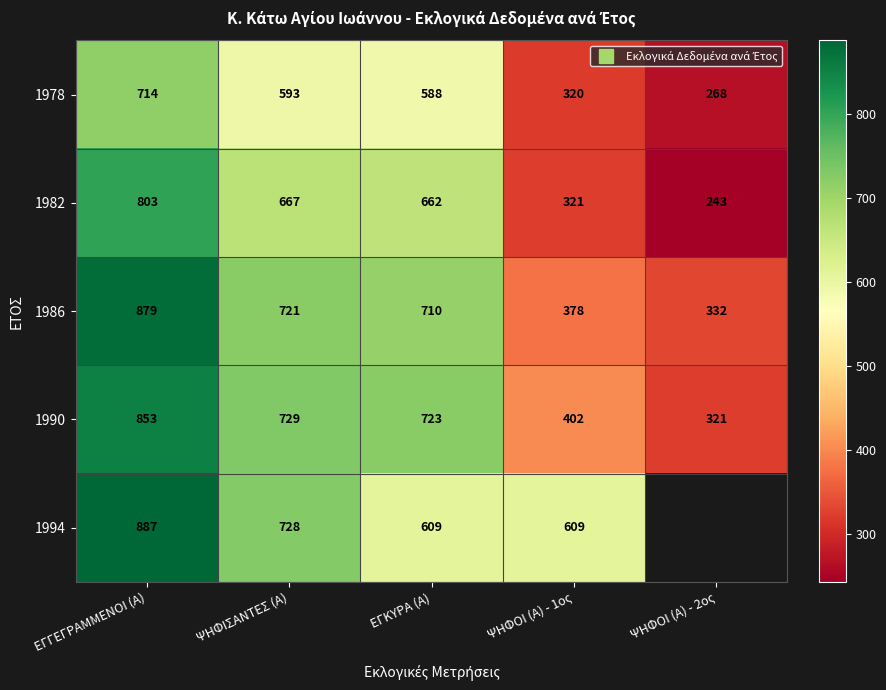

What is the difference between the 1982 values at ΕΓΚΥΡΑ (Α) and ΨΗΦΟΙ (Α) - 2ος?

419.0